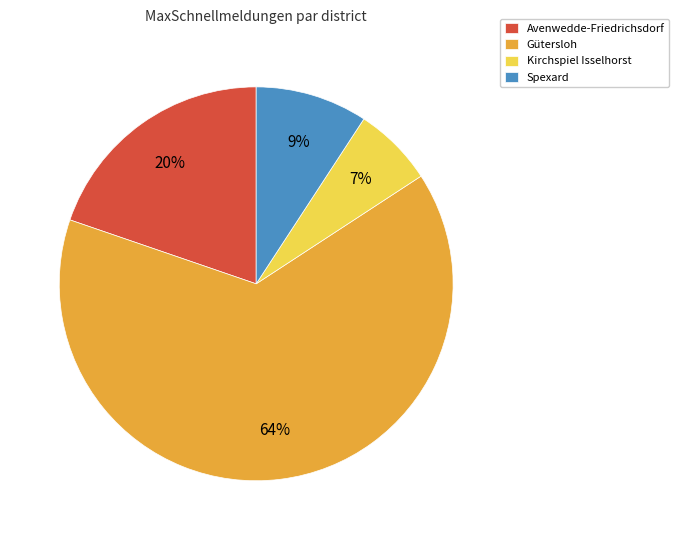

Between Avenwedde-Friedrichsdorf and Spexard, which is larger?

Avenwedde-Friedrichsdorf